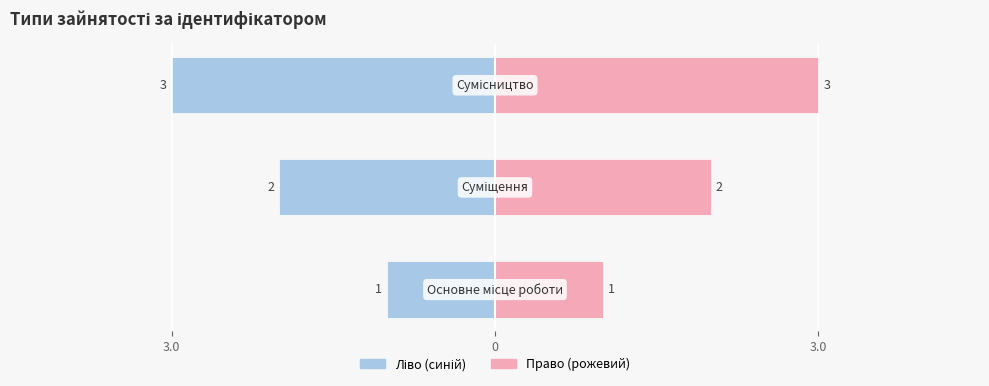

At which category does the chart reach its minimum across all series?

Основне місце роботи